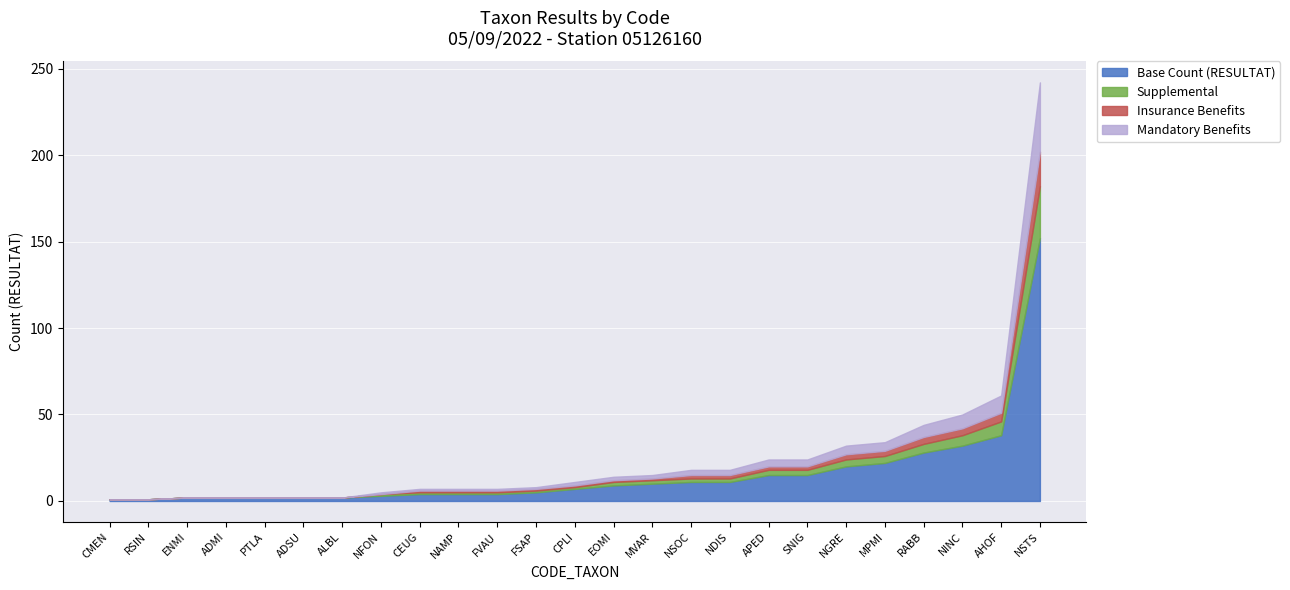

True or false: Supplemental and Mandatory intersect in this chart.

False